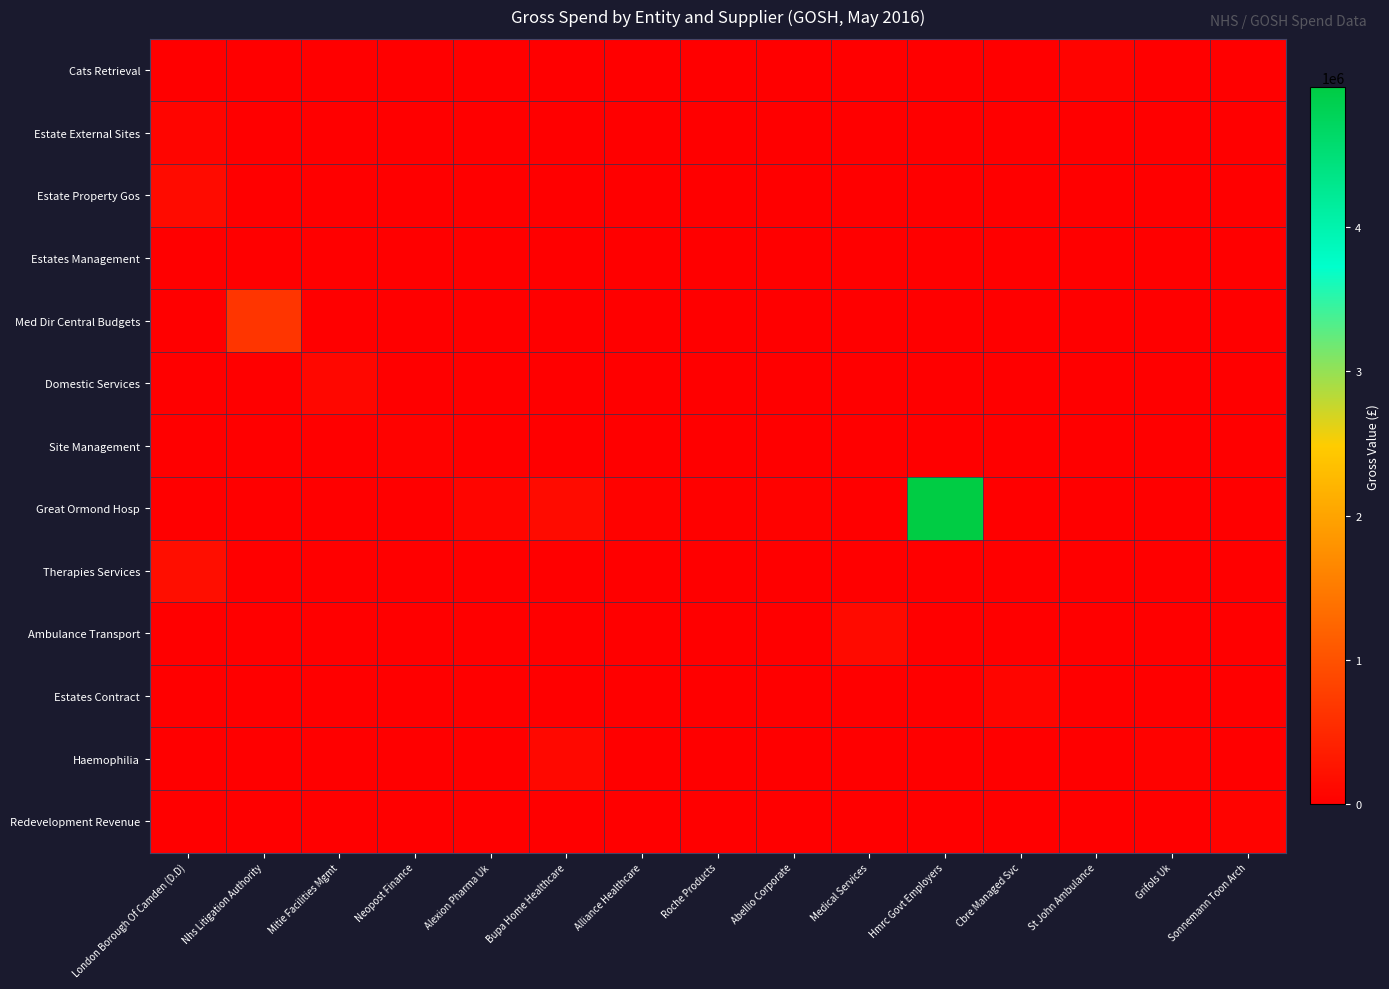

Count the number of data series in this chart.

13